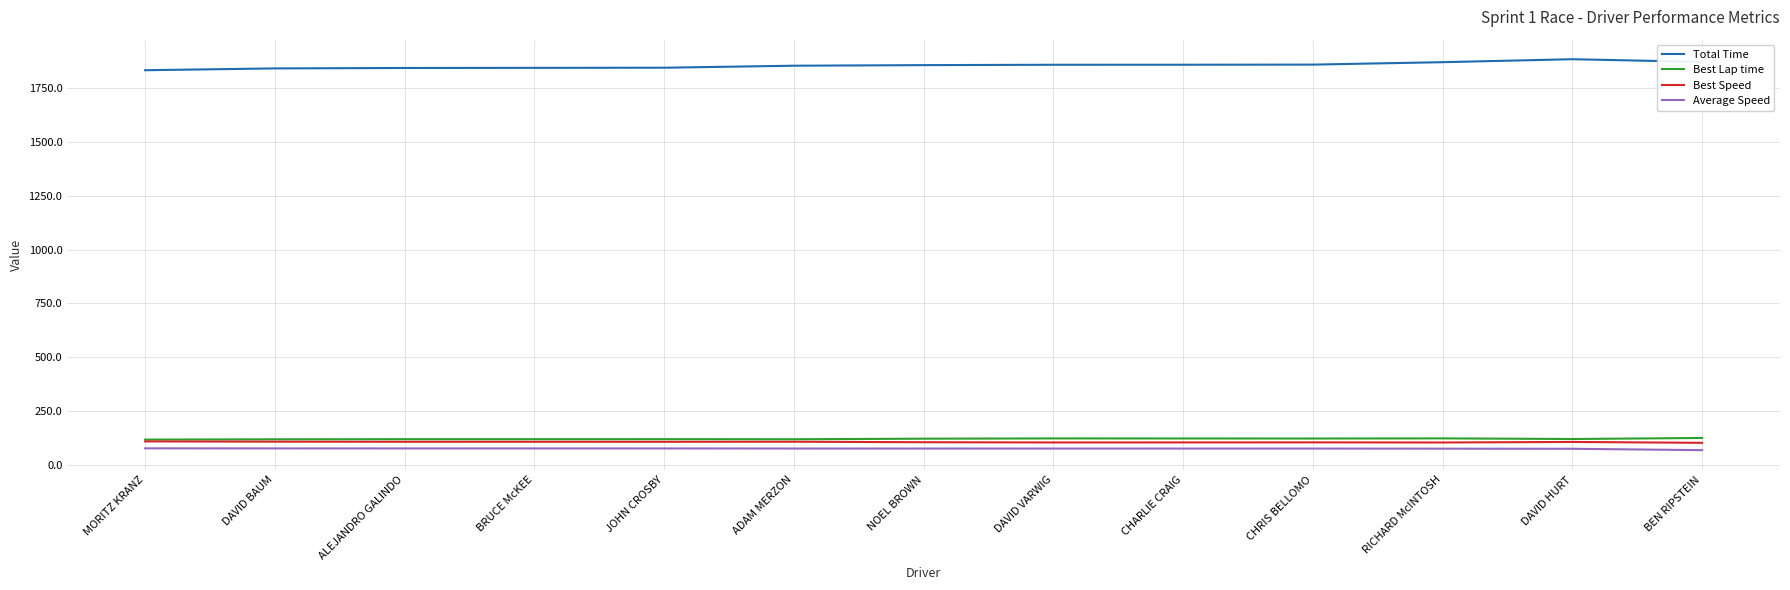

What is the spread (max minus min) of values at CHARLIE CRAIG?

1782.8